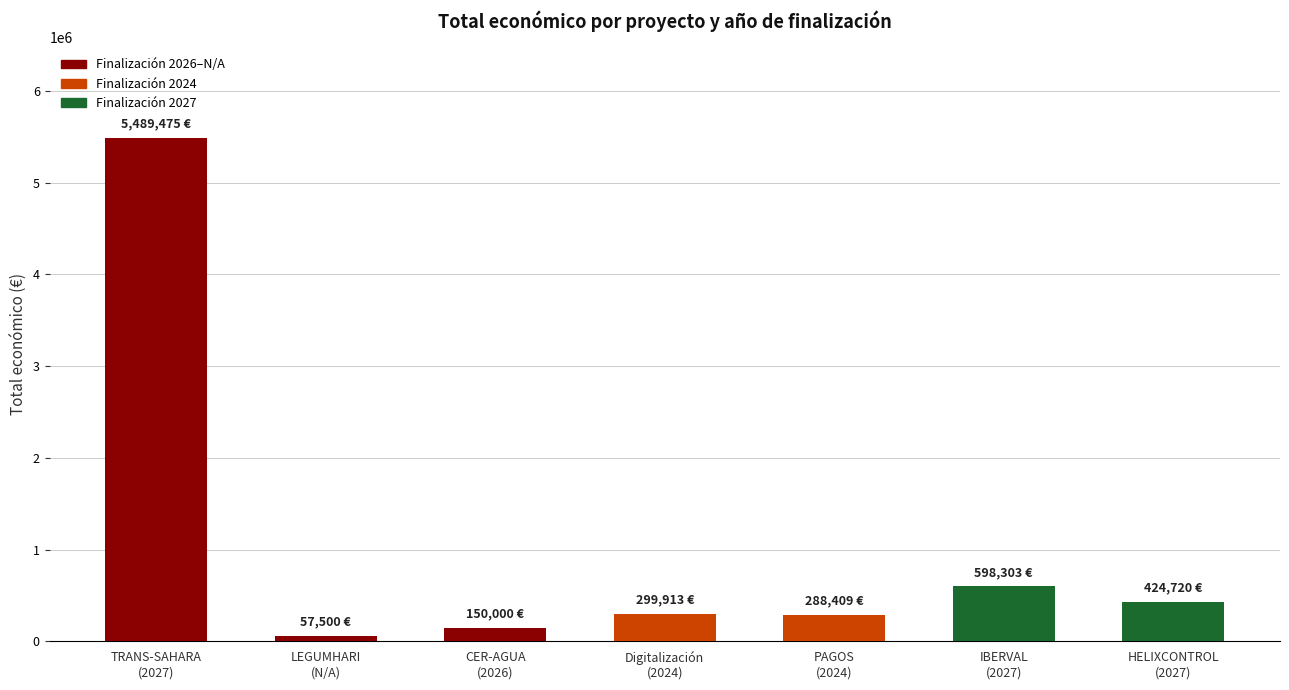

Which category has the lowest value across all series?

LEGUMHARI
(N/A)